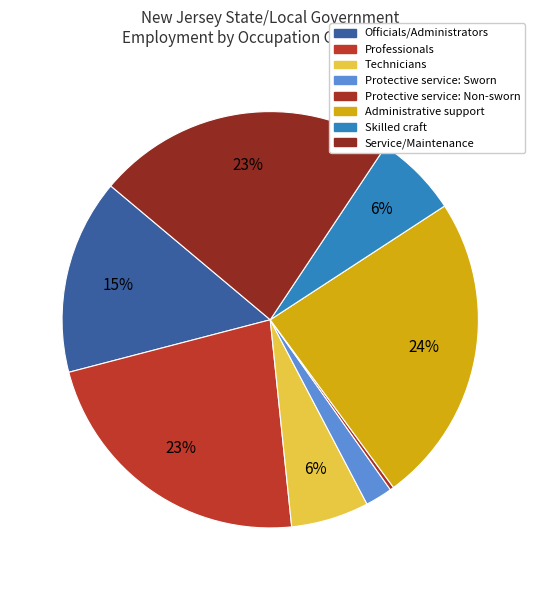

Combined, what portion of the pie is Administrative support and Service/Maintenance?

47.3%